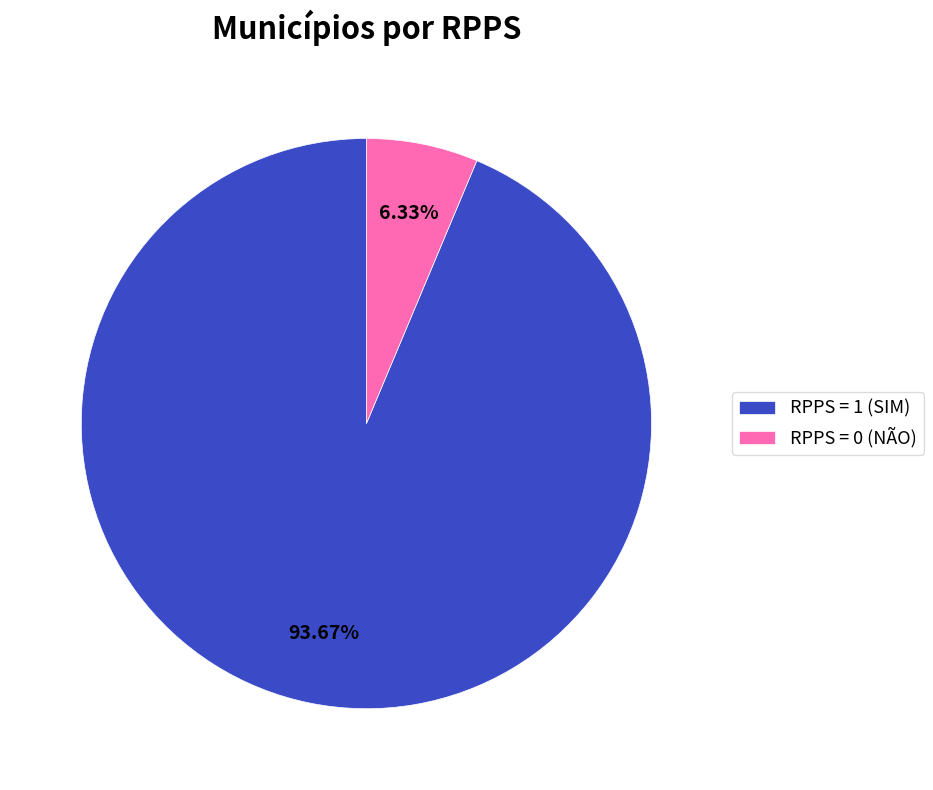

To the nearest percent, what is the difference between the RPPS = 0 (NÃO) and RPPS = 1 (SIM) slice percentages?

87%